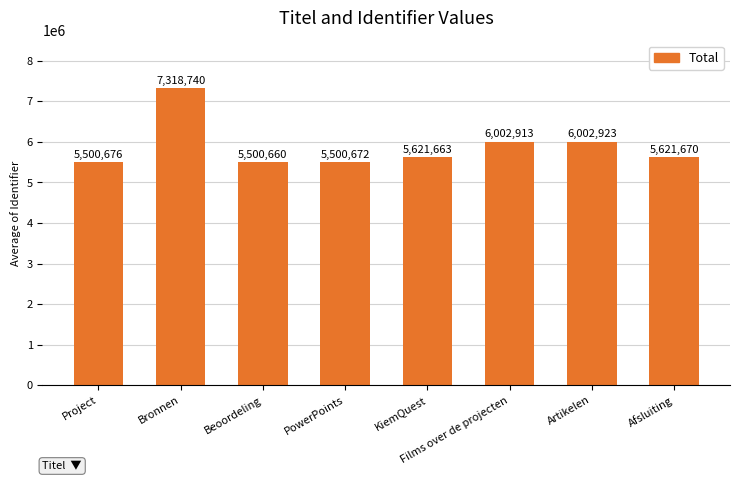

Which has a higher value, KiemQuest or Beoordeling?

KiemQuest